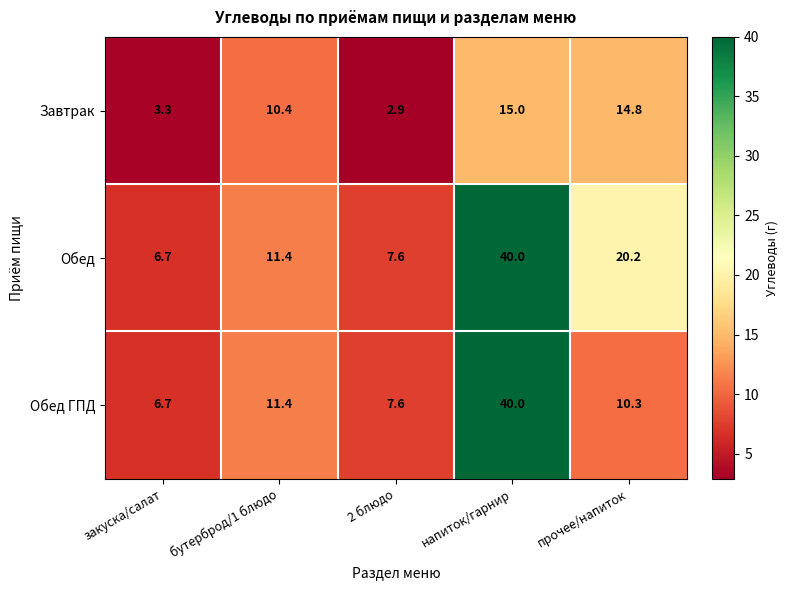

What value does the Завтрак series have at бутерброд/1 блюдо?

10.4